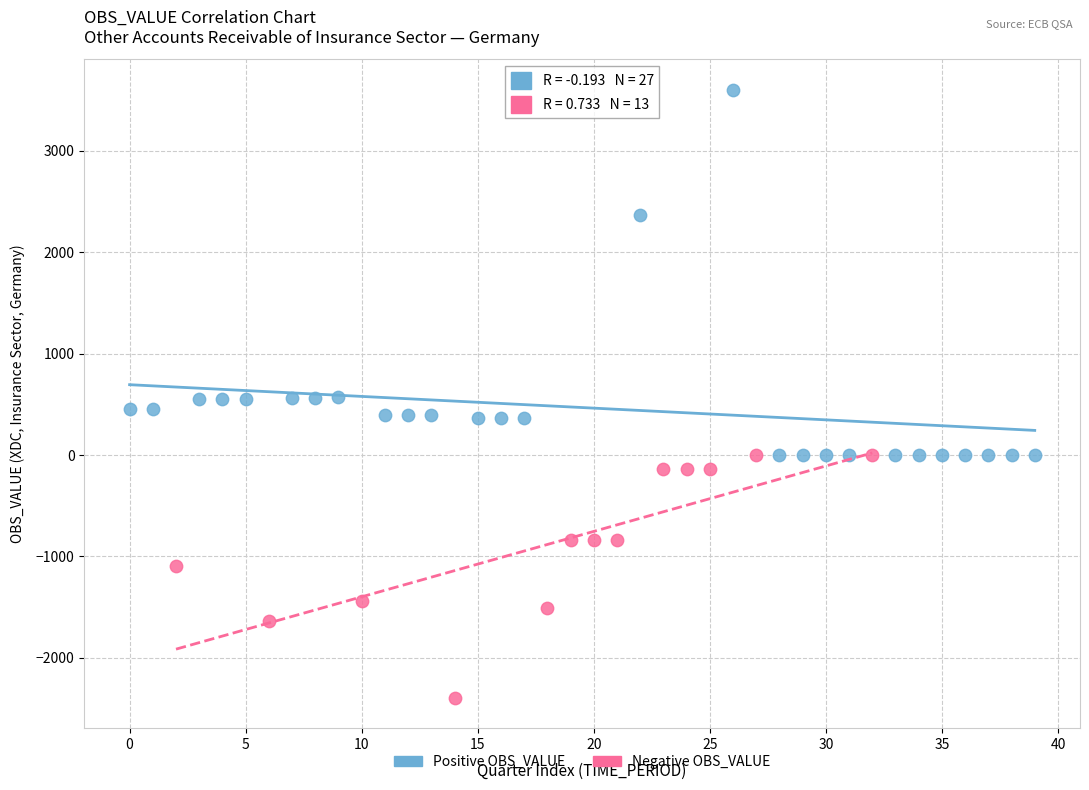

Which series has the largest Y range (max minus min)?

Positive OBS_VALUE